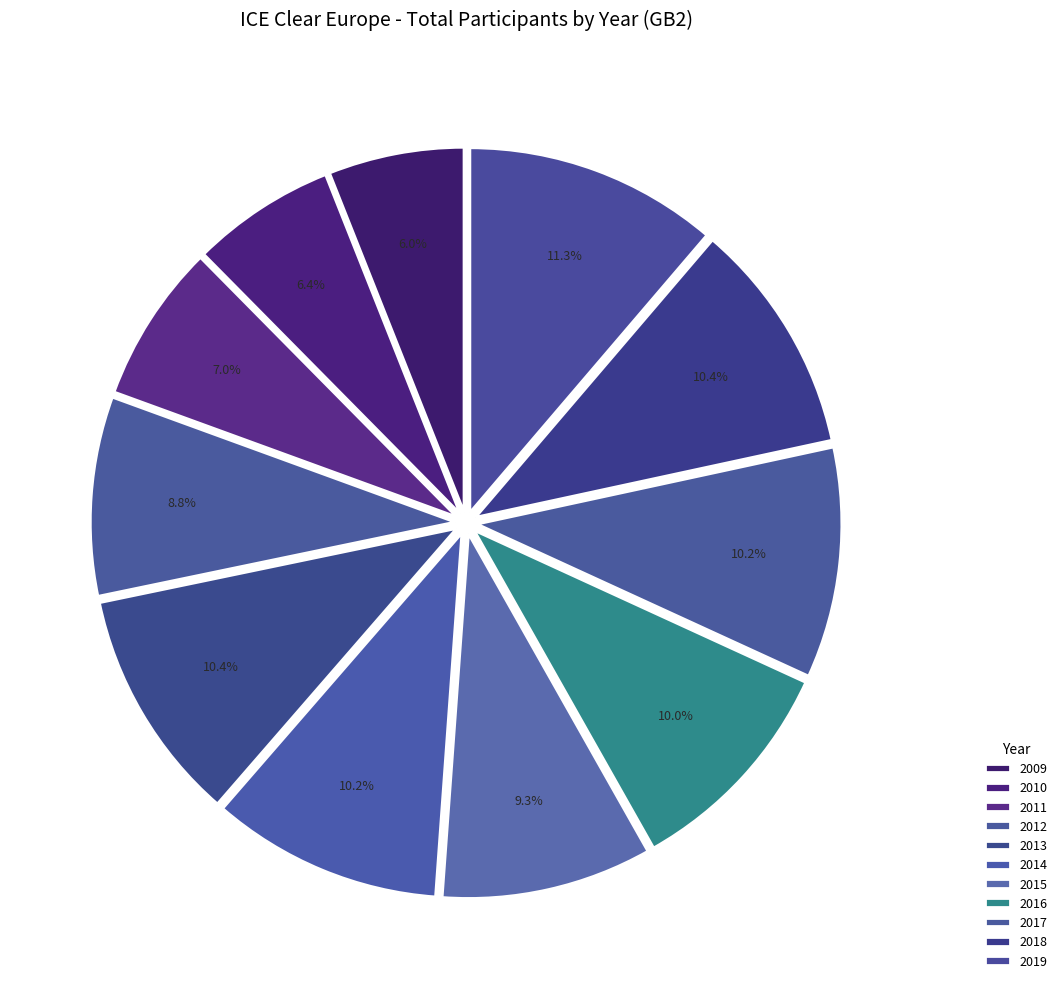

Count the number of slices in the pie.

11